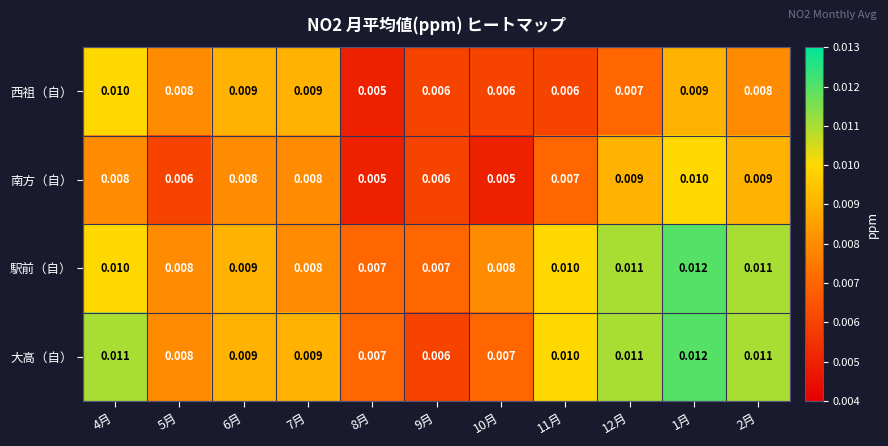

Is the value of 西祖（自） at 5月 greater than the value of 南方（自） at 10月?

Yes